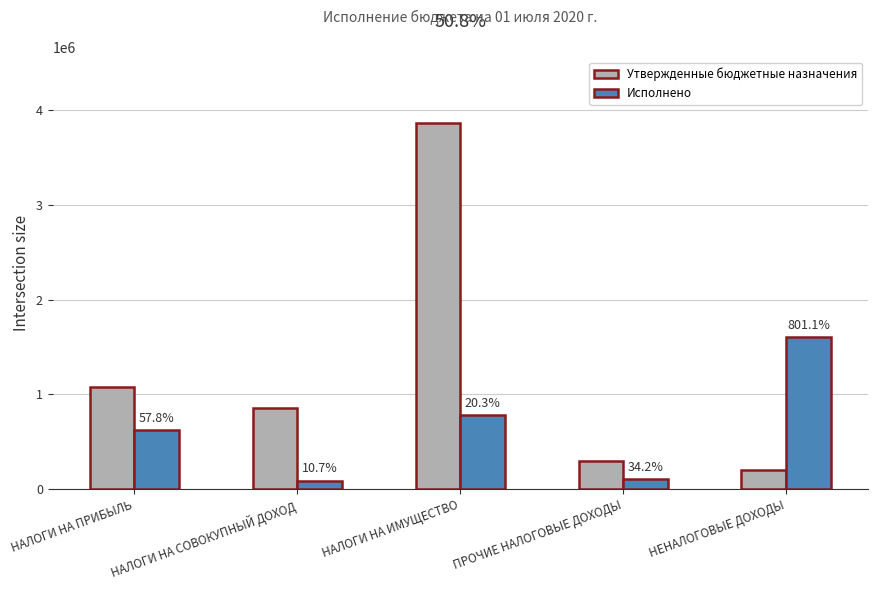

What are all the series names shown in the legend?

Утвержденные бюджетные назначения, Исполнено